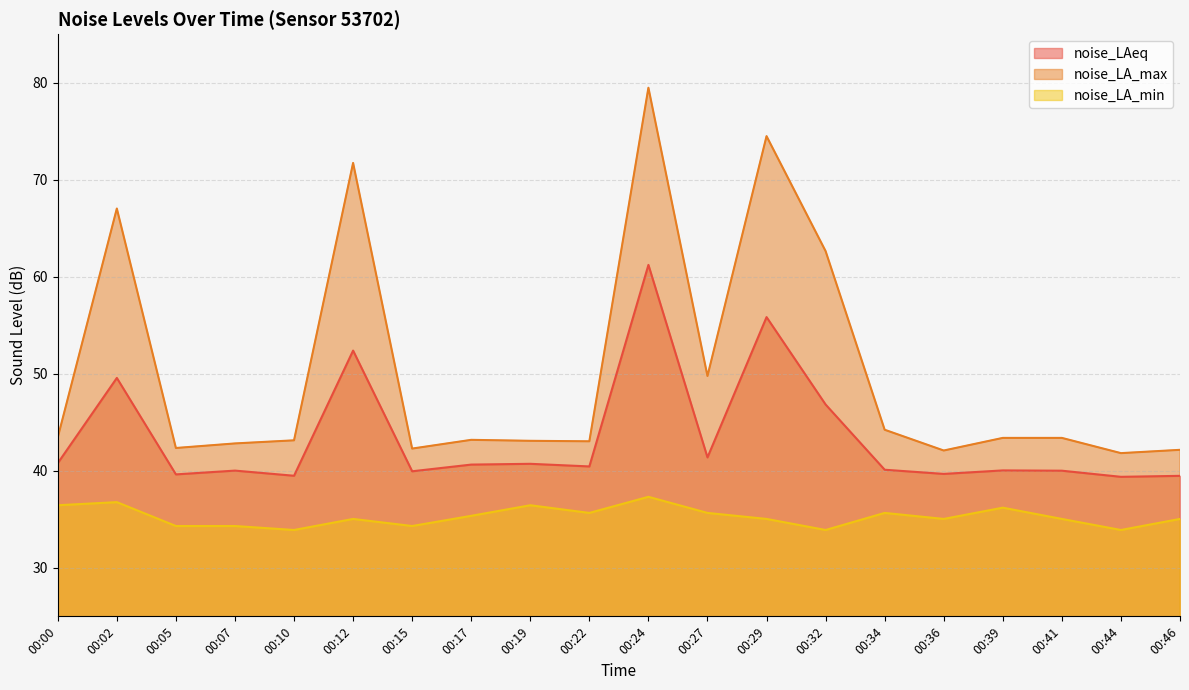

True or false: noise_LA_max and noise_LAeq intersect in this chart.

False